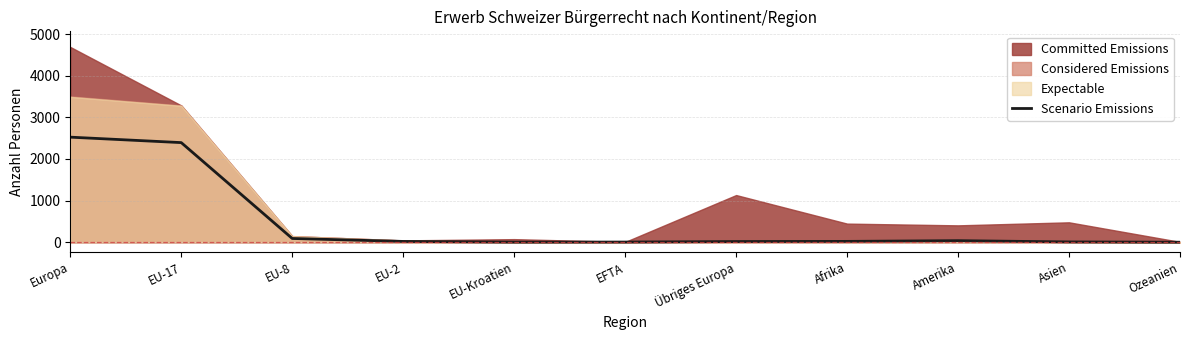

True or false: Scenario Emissions has a value of 0 at Ozeanien.

True